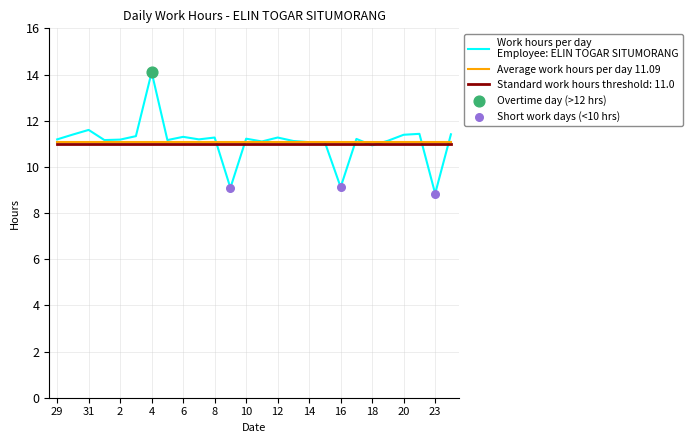

Which has a higher value, 7 or 13?

7